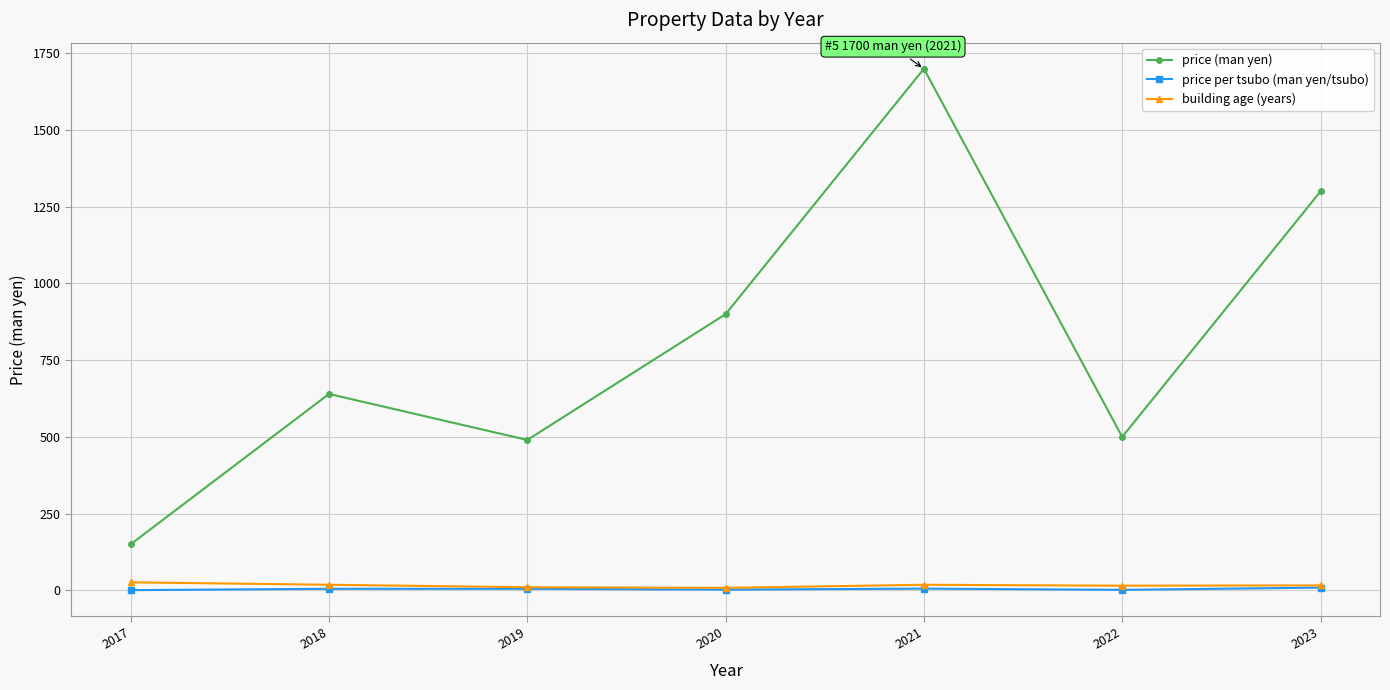

What is the difference between the building age (years) values at 2022 and 2020?

7.0